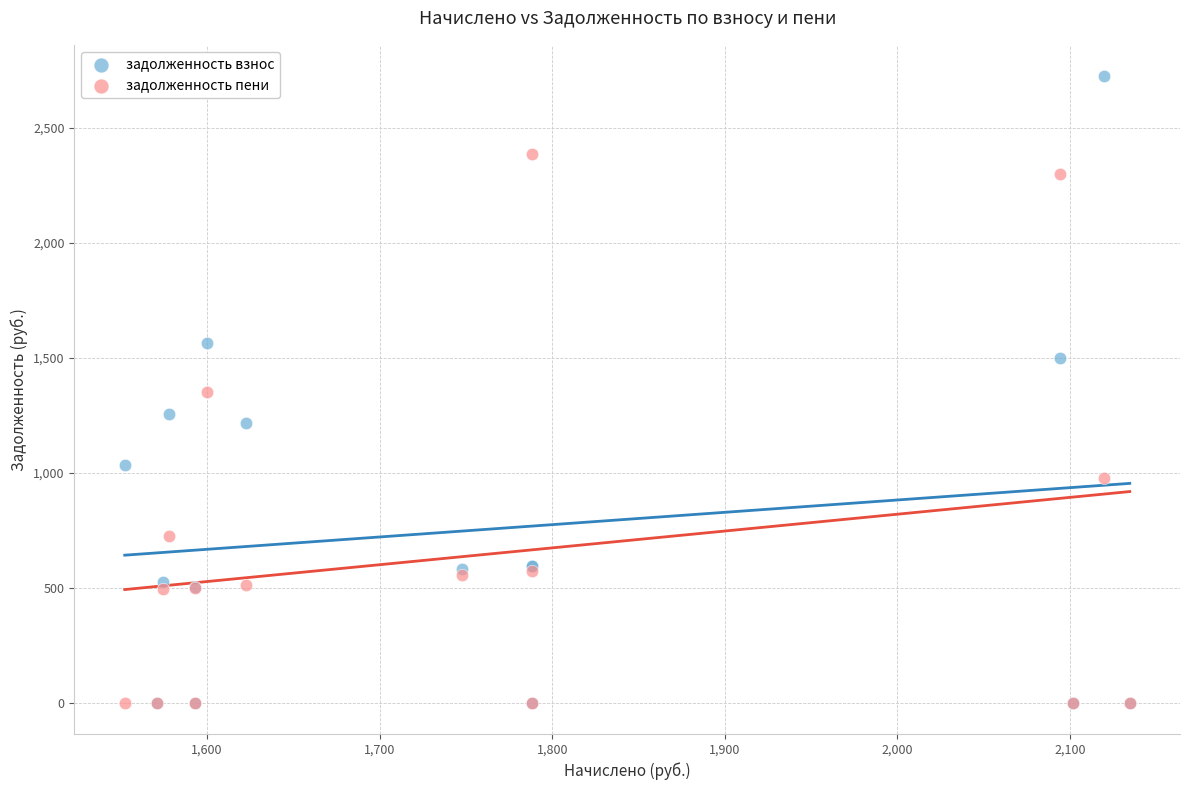

Which series has the largest Y range (max minus min)?

задолженность взнос